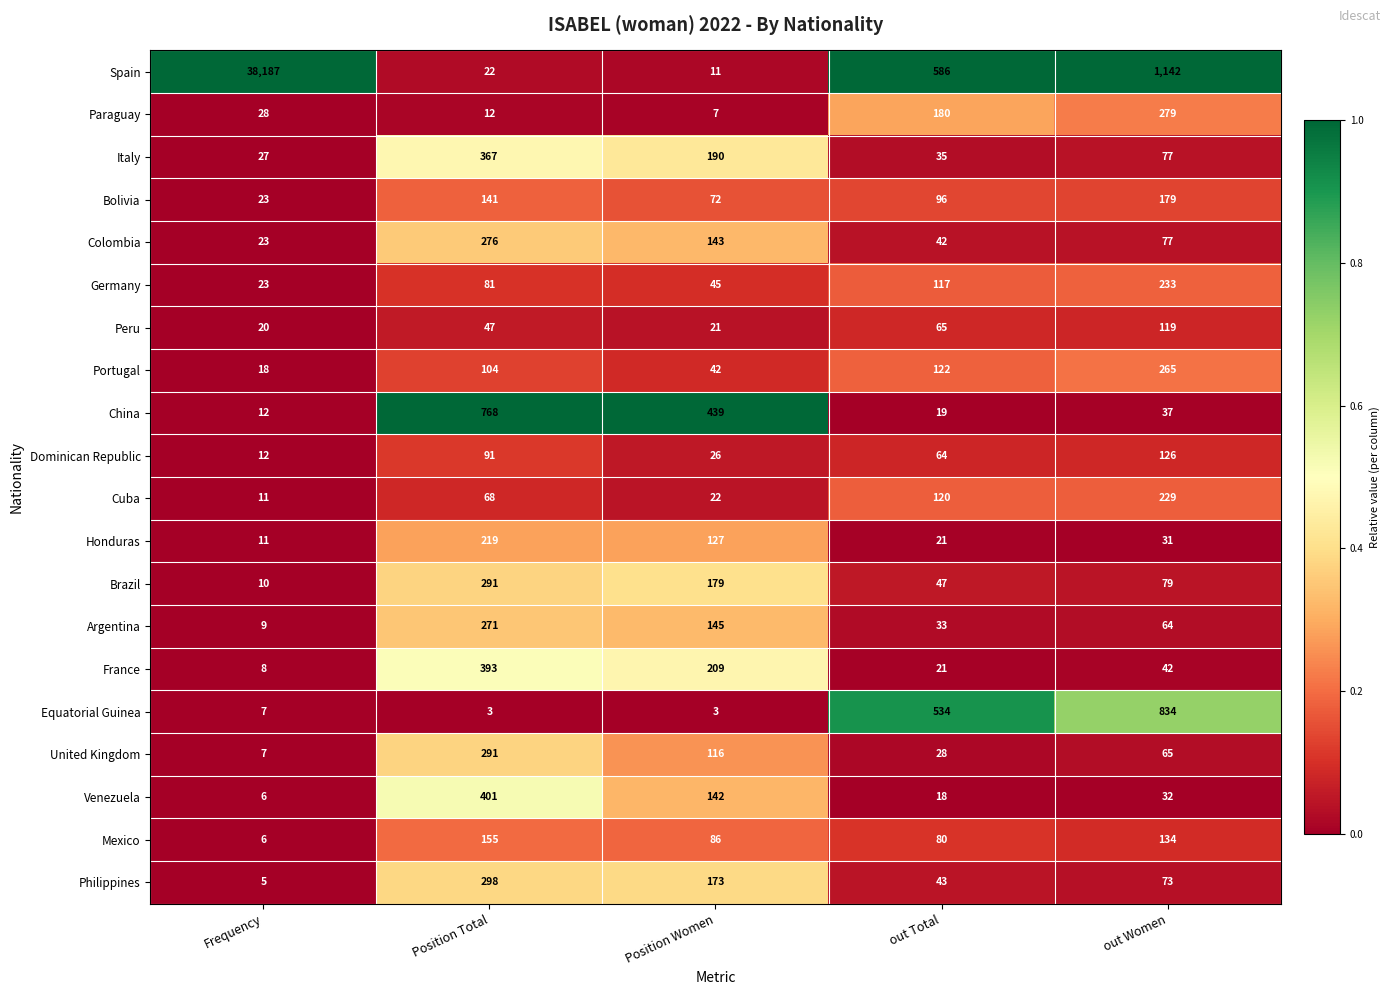

Is the value of Germany at out Total greater than the value of Peru at Frequency?

Yes